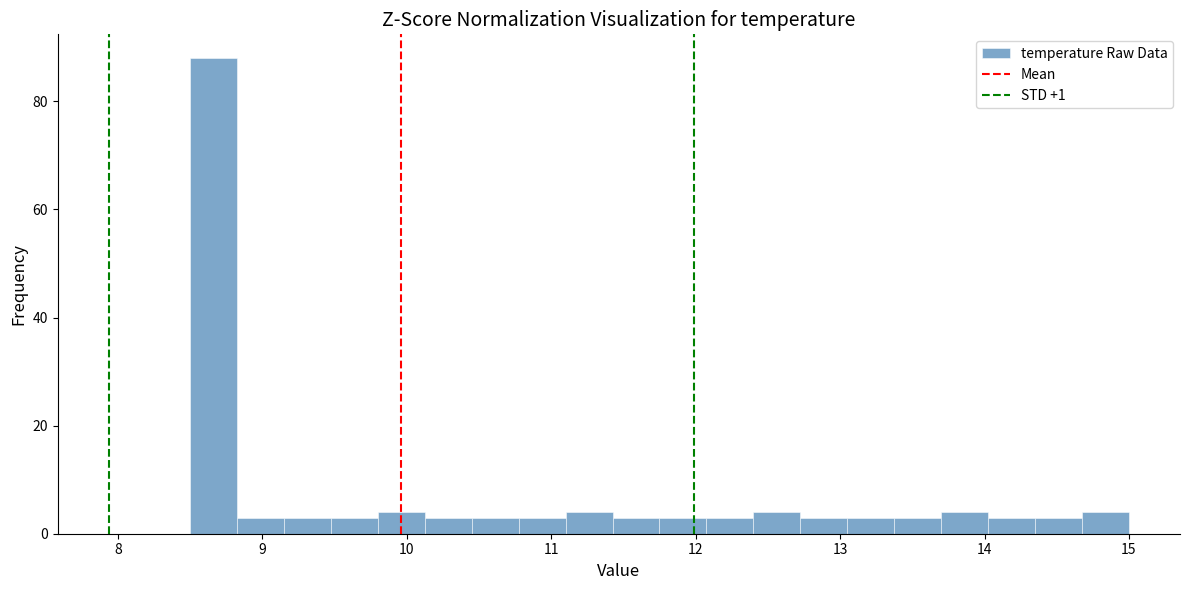

Around what value on the x-axis is the tallest bar? Give the approximate position of its centre, as read against the axis.

8.7